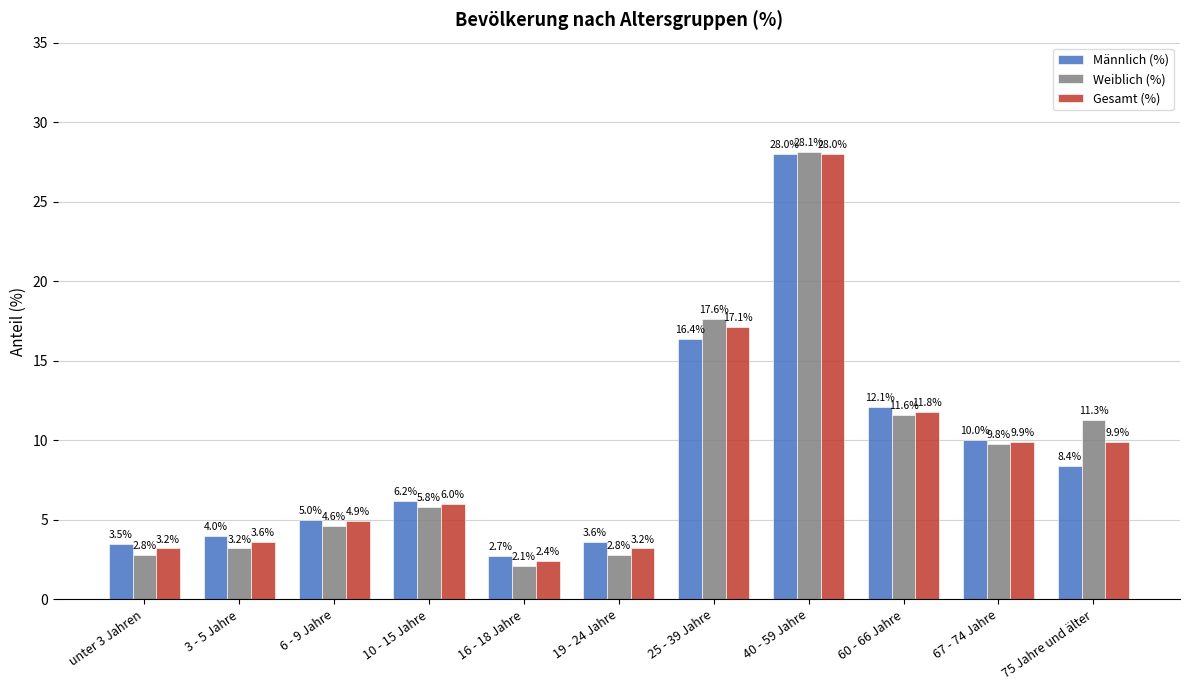

The Weiblich (%) series shows 2.8 at 19 - 24 Jahre. True or false?

True